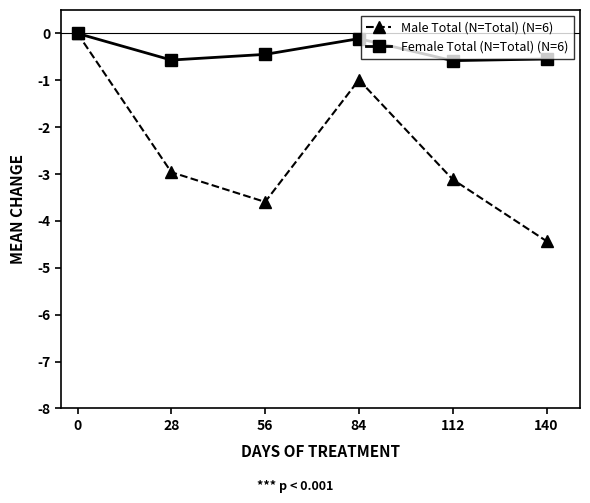

At which category does the chart reach its minimum across all series?

140